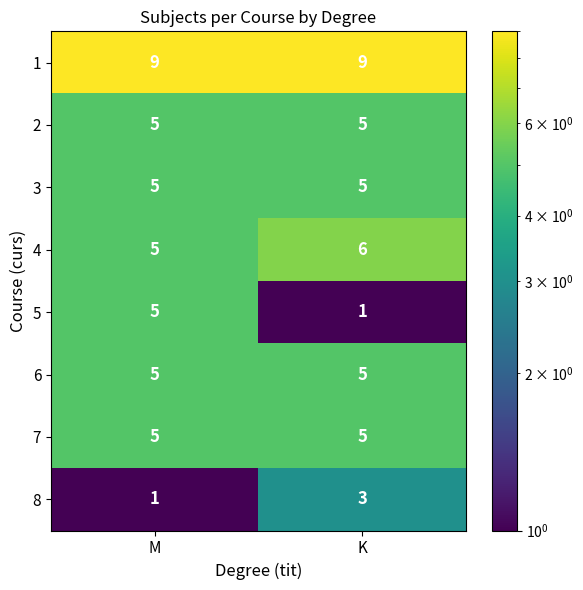

What is the maximum value for 3?

5